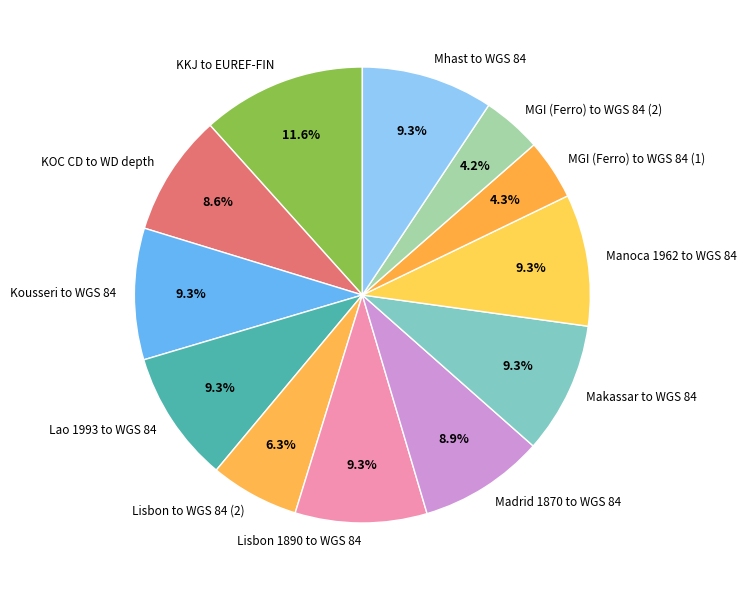

What percentage is the Kousseri to WGS 84 slice, to the nearest percent?

9%